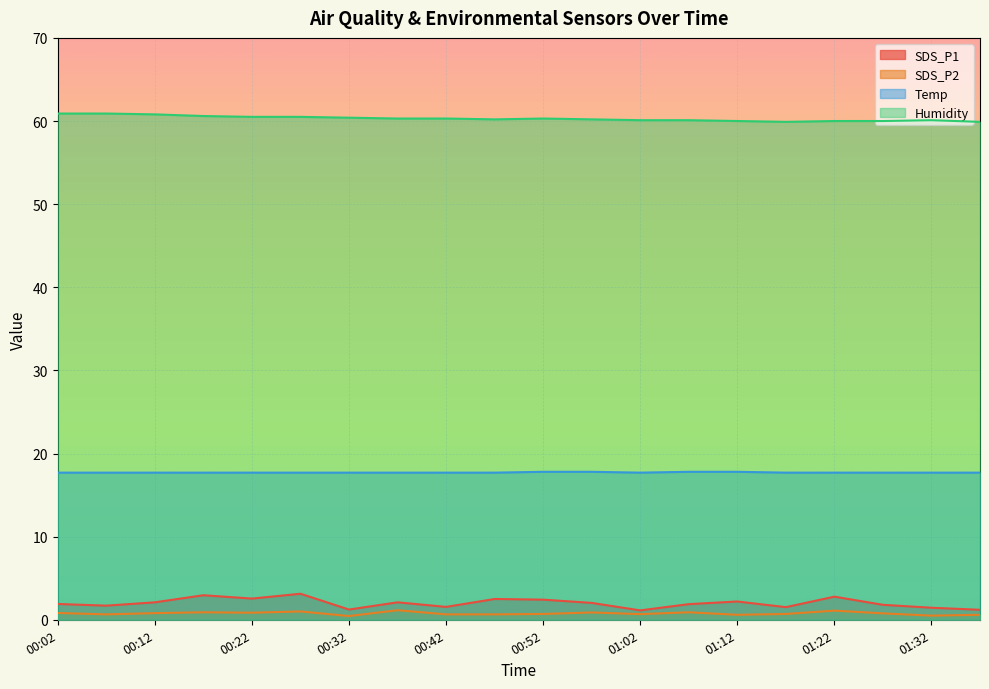

True or false: SDS_P2 and SDS_P1 intersect in this chart.

False